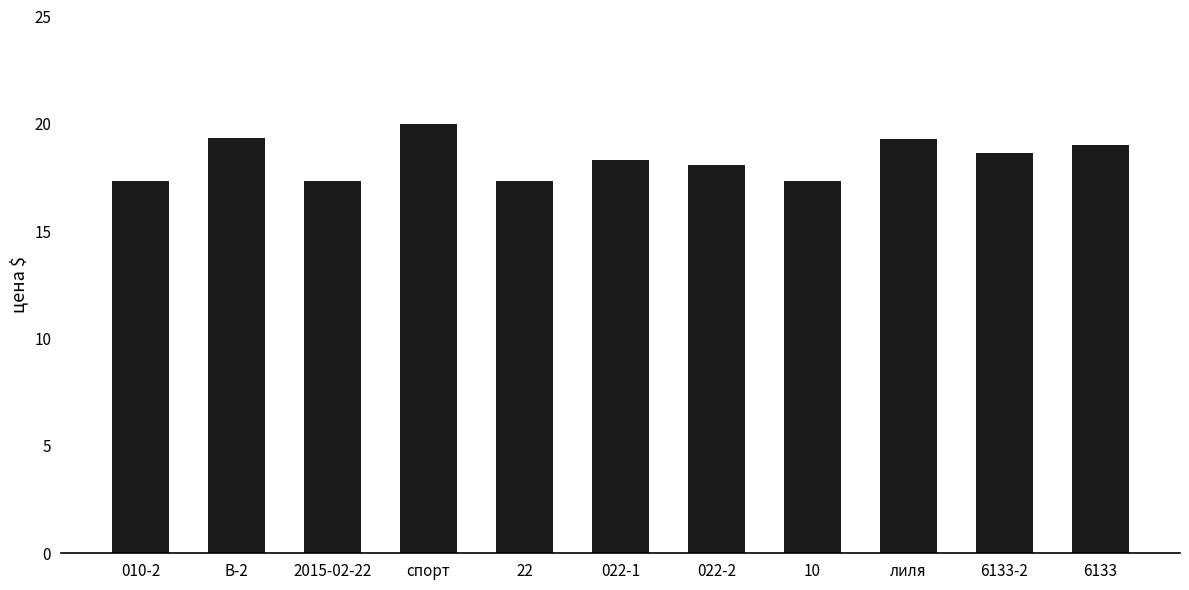

What is the minimum value shown in the chart?

17.4